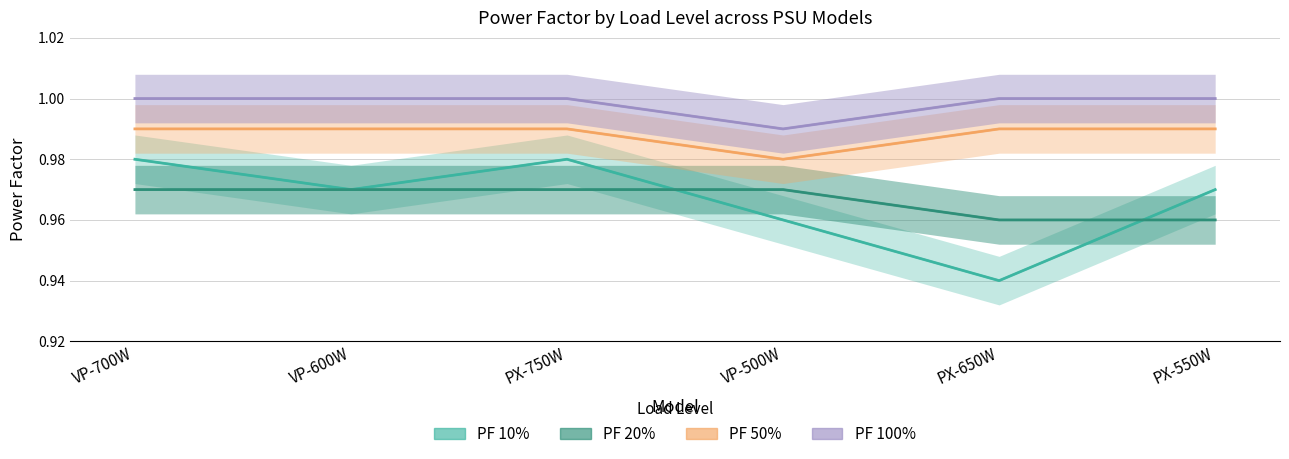

How many PF 50% values are between 0 and 1?

6